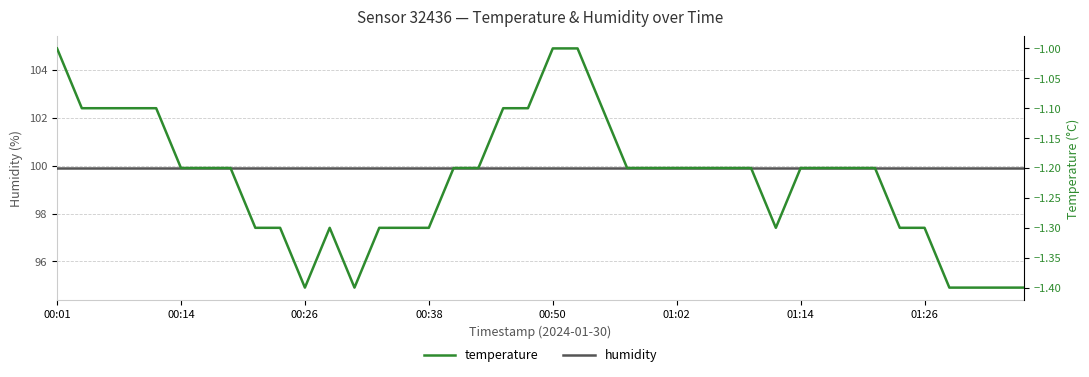

Reading left to right, what are all the values shown in this chart?

humidity: 99.9	99.9	99.9	99.9	99.9	99.9	99.9	99.9	99.9	99.9	99.9	99.9	99.9	99.9	99.9	99.9	99.9	99.9	99.9	99.9	99.9	99.9	99.9	99.9	99.9	99.9	99.9	99.9	99.9	99.9	99.9	99.9	99.9	99.9	99.9	99.9	99.9	99.9	99.9	99.9
temperature: -1.0	-1.1	-1.1	-1.1	-1.1	-1.2	-1.2	-1.2	-1.3	-1.3	-1.4	-1.3	-1.4	-1.3	-1.3	-1.3	-1.2	-1.2	-1.1	-1.1	-1.0	-1.0	-1.1	-1.2	-1.2	-1.2	-1.2	-1.2	-1.2	-1.3	-1.2	-1.2	-1.2	-1.2	-1.3	-1.3	-1.4	-1.4	-1.4	-1.4